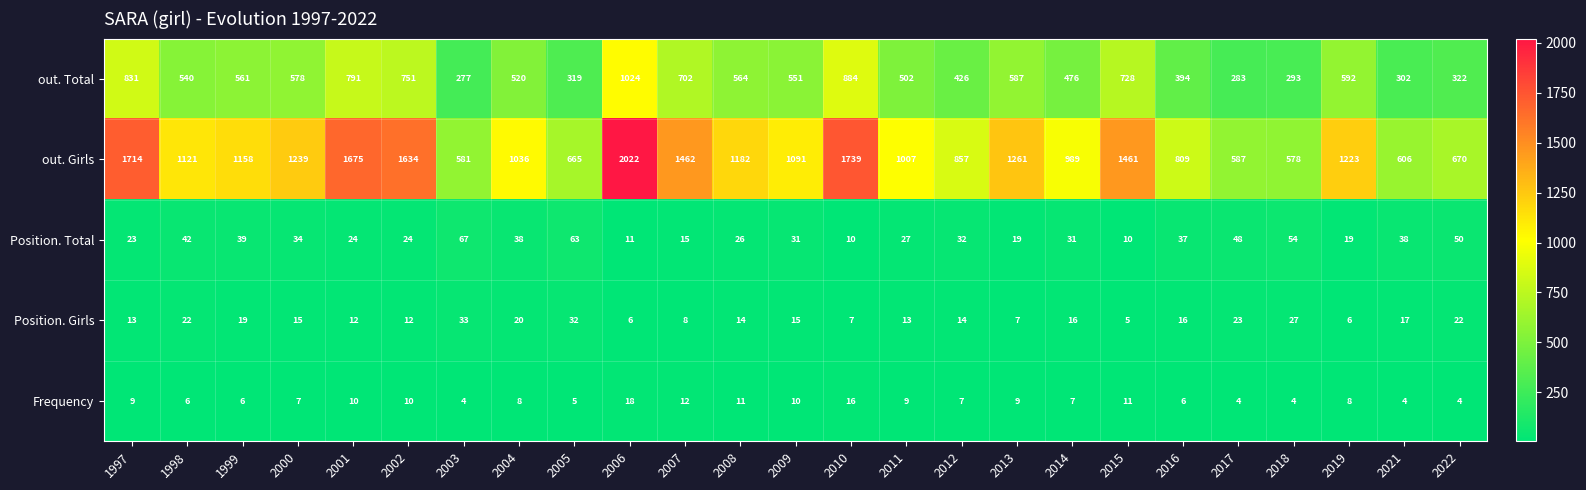

What is the lowest value of the Position. Total series?

10